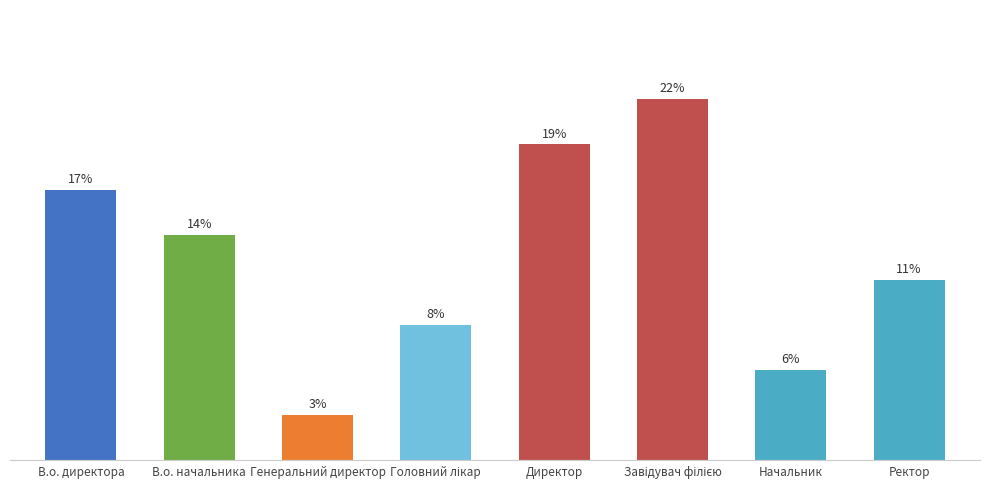

List the labels in order of value, largest first.

Завідувач філією, Директор, В.о. директора, В.о. начальника, Ректор, Головний лікар, Начальник, Генеральний директор